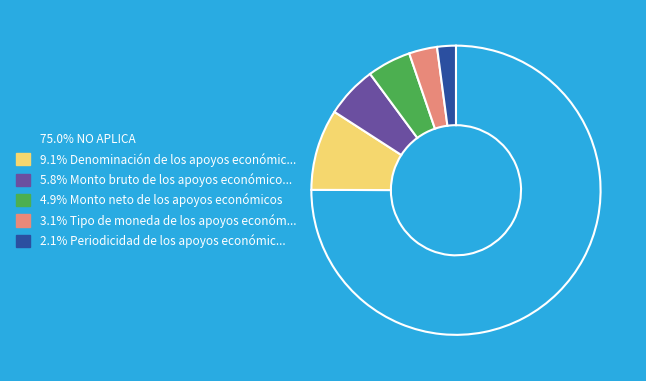

Is there a majority slice in this chart?

Yes